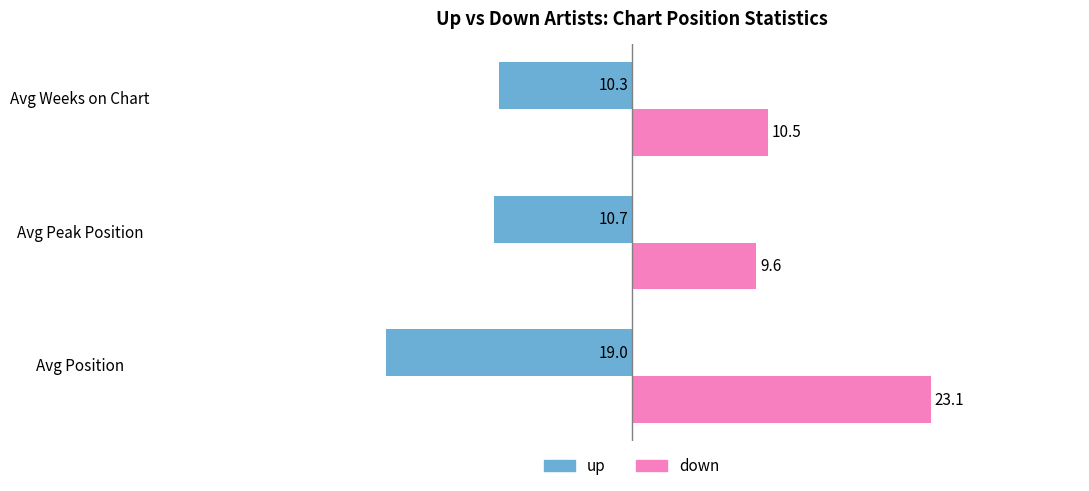

What is the greatest value displayed?

23.1